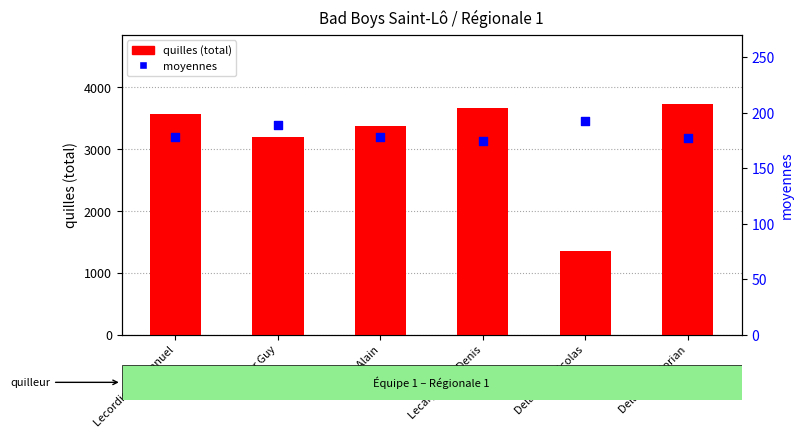

Which series reaches the maximum Y coordinate?

quilles